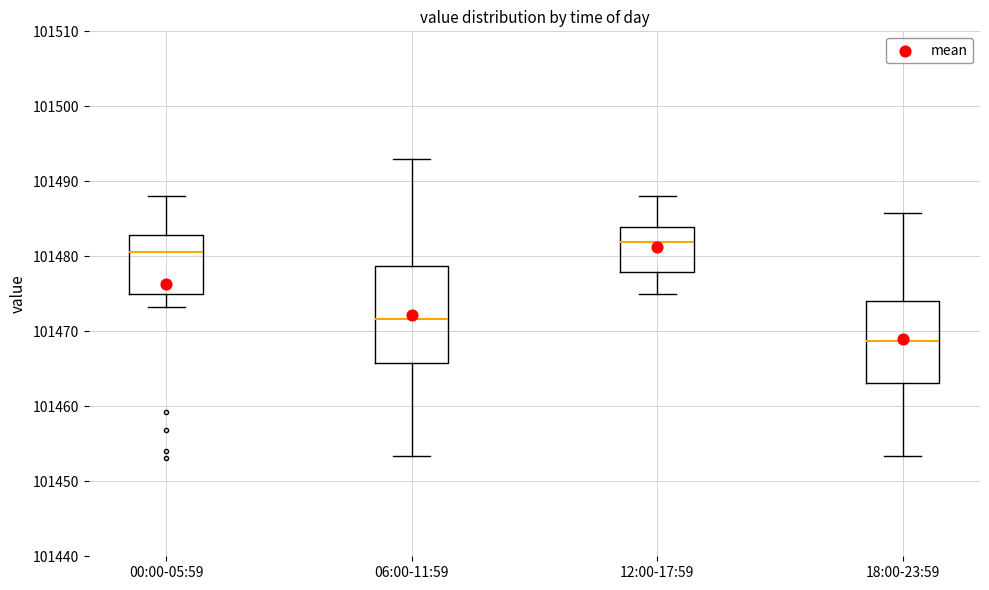

Reading left to right, read every box against the y-axis: the position of its median line, the range the box covers, and the ends of its whiskers. The values are not printed on the chart, so give them approximately, as read against the axis.

00:00-05:59: median 101481, box 101475 to 101483, whiskers 101473 to 101488
06:00-11:59: median 101472, box 101466 to 101479, whiskers 101453 to 101493
12:00-17:59: median 101482, box 101478 to 101484, whiskers 101475 to 101488
18:00-23:59: median 101469, box 101463 to 101474, whiskers 101453 to 101486